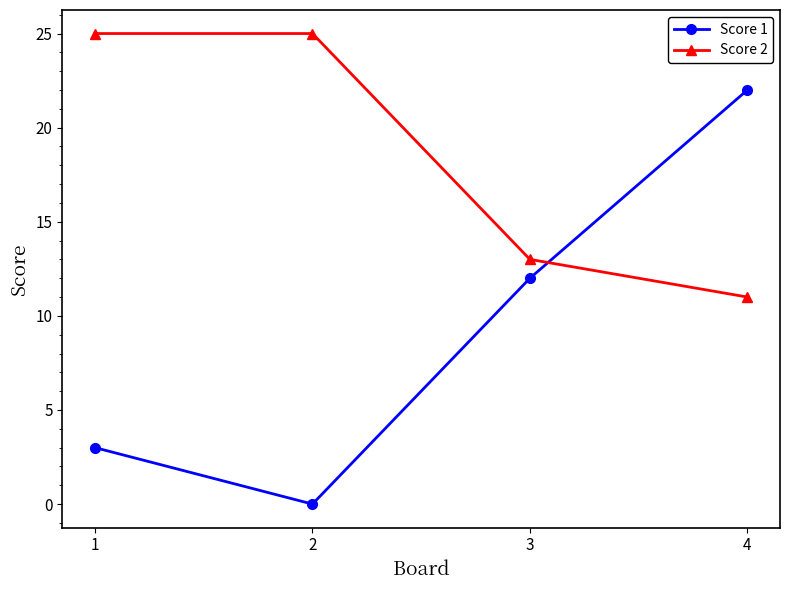

Read the Score 2 value at 1.

25